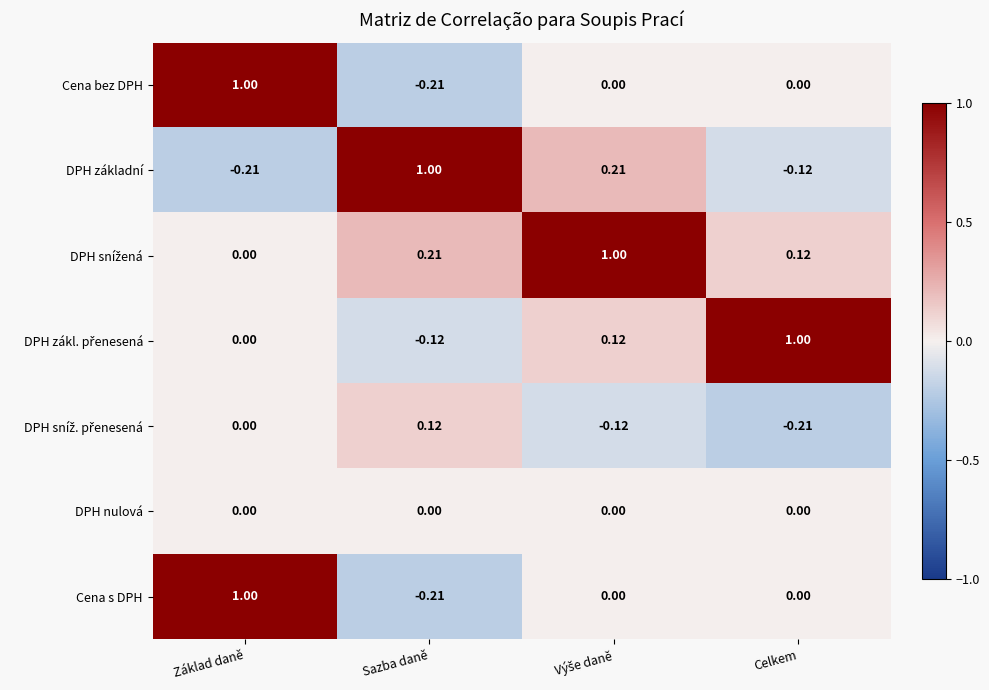

Which series has the largest total across all categories?

DPH snížená